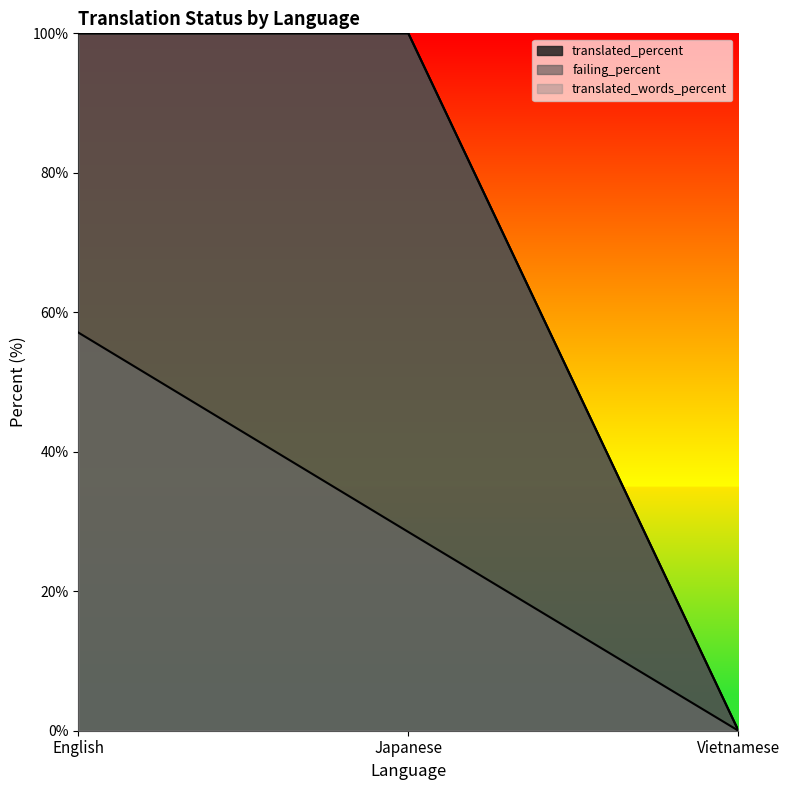

Reading left to right, extract all data points from this chart.

translated_percent: 100.0	100.0	0.0
failing_percent: 57.1	28.5	0.0
translated_words_percent: 100.0	100.0	0.0